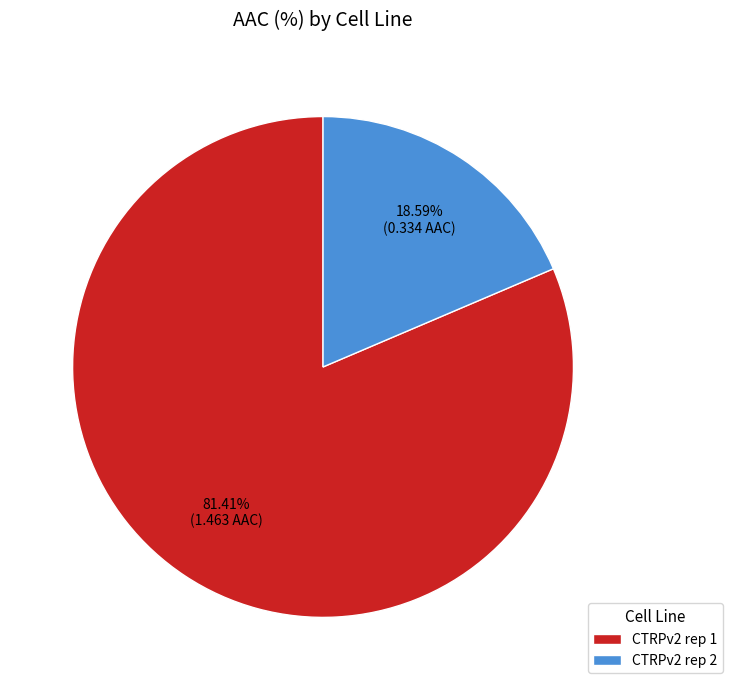

To the nearest percent, what is the difference between the CTRPv2 rep 2 and CTRPv2 rep 1 slice percentages?

63%